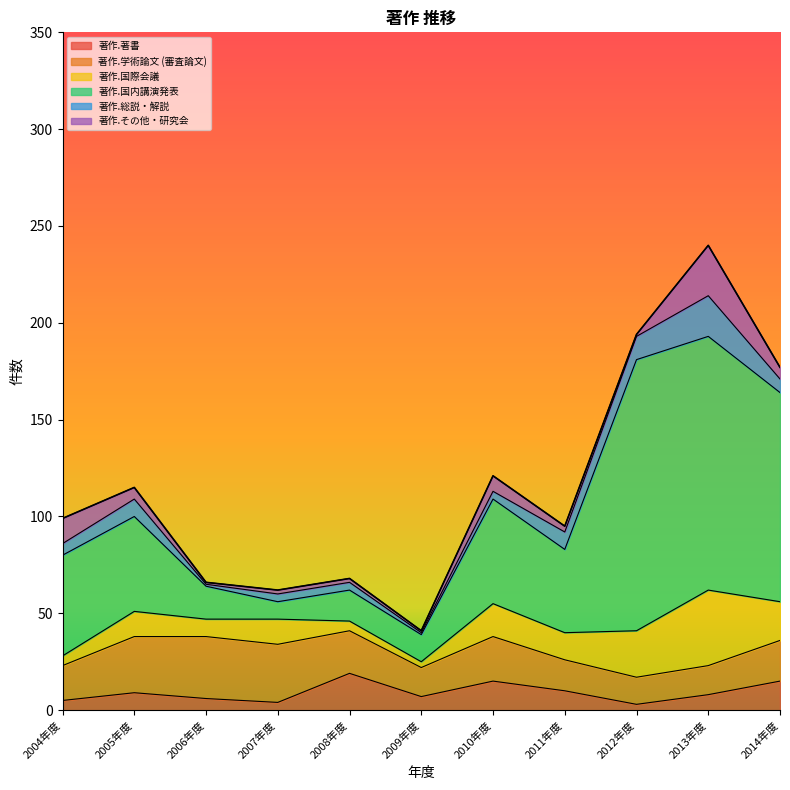

What are all the series names shown in the legend?

著作.著書, 著作.学術論文 (審査論文), 著作.国際会議, 著作.国内講演発表, 著作.総説・解説, 著作.その他・研究会